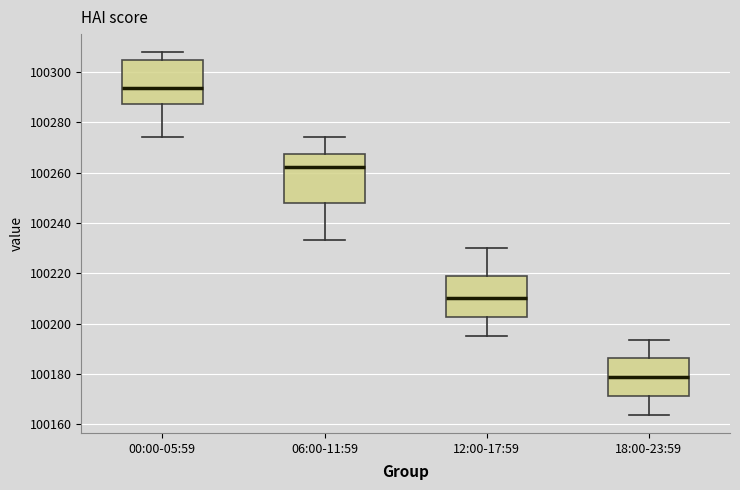

Which box's median line is the highest?

00:00-05:59